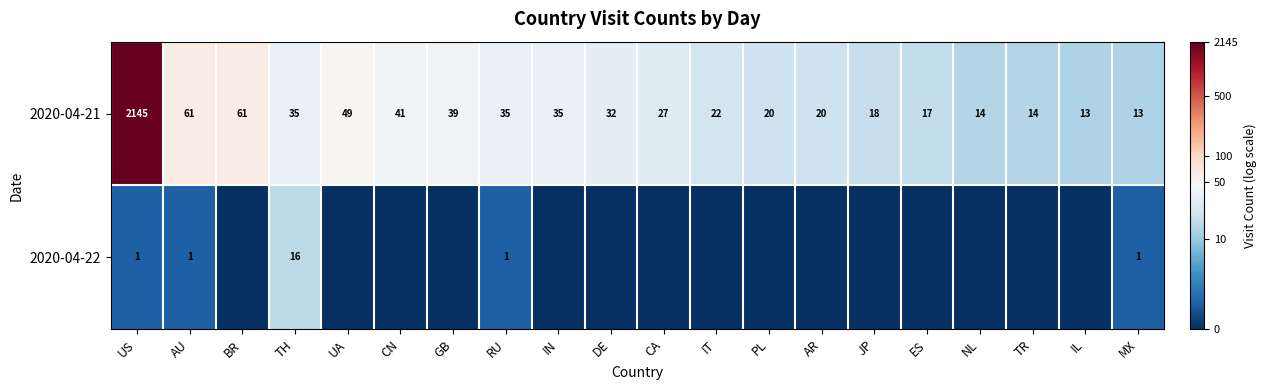

The value of 2020-04-22 at US is 2. True or false?

False